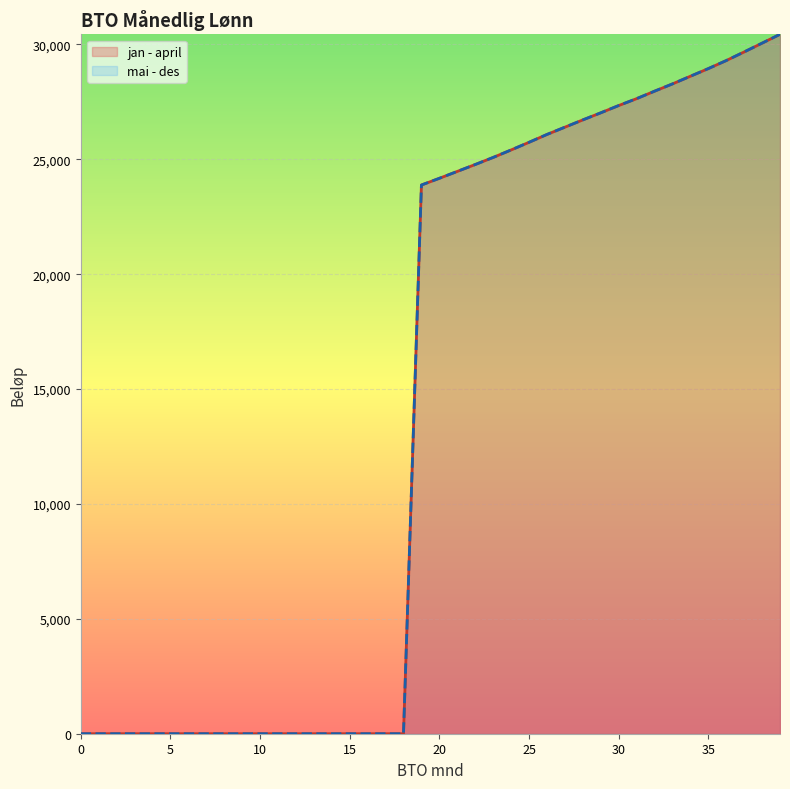

Which series has the largest total across all categories?

jan - april